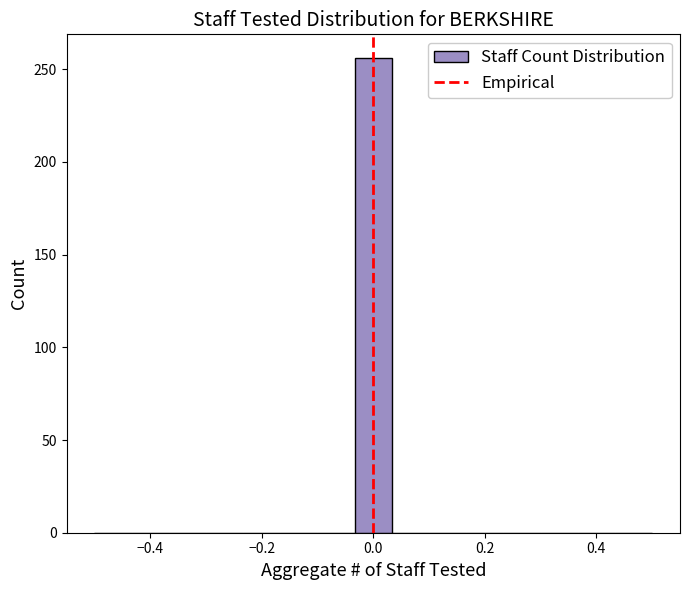

Around what value on the x-axis is the tallest bar? Give the approximate position of its centre, as read against the axis.

0.00